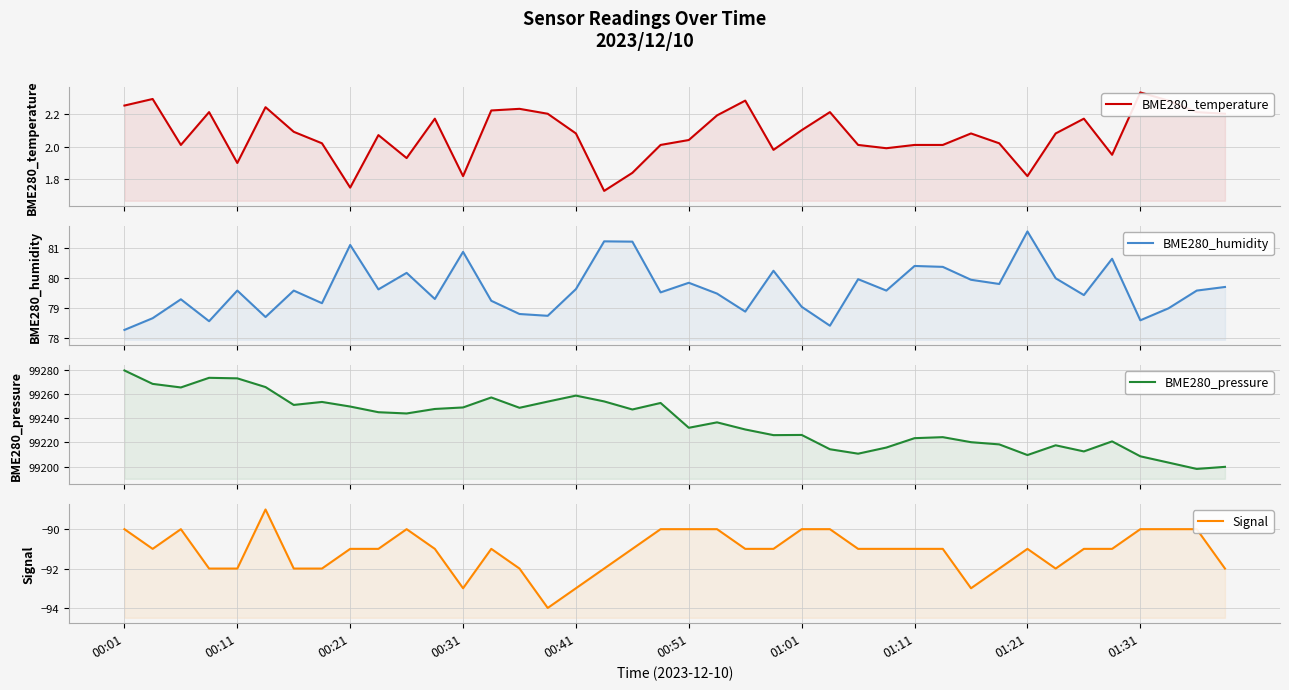

True or false: BME280_pressure and BME280_humidity cross at least once.

False